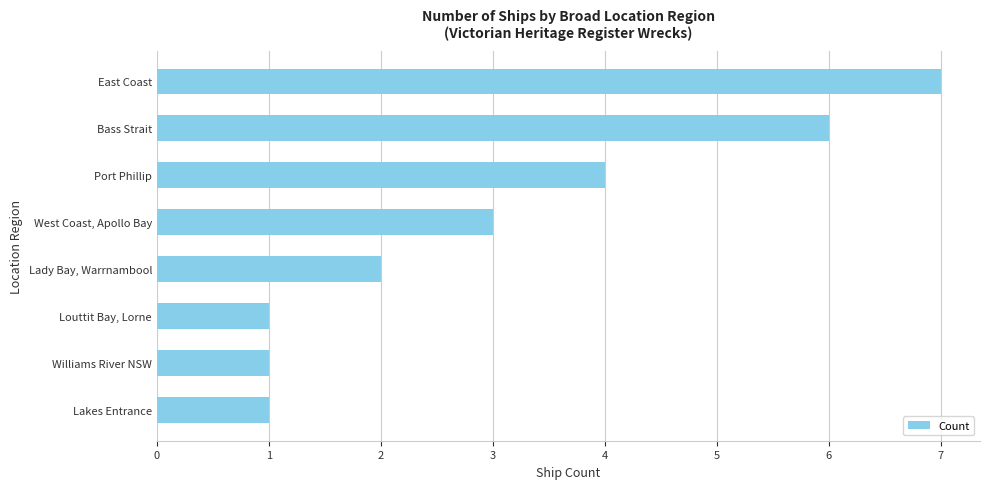

Where is the data nearest to the value 4?

Port Phillip